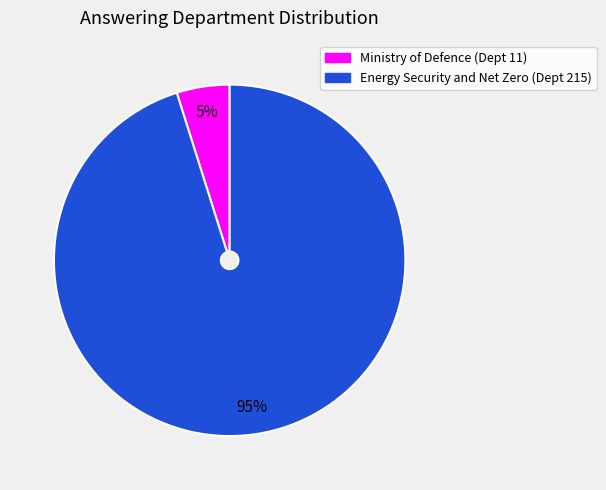

Count the number of slices in the pie.

2